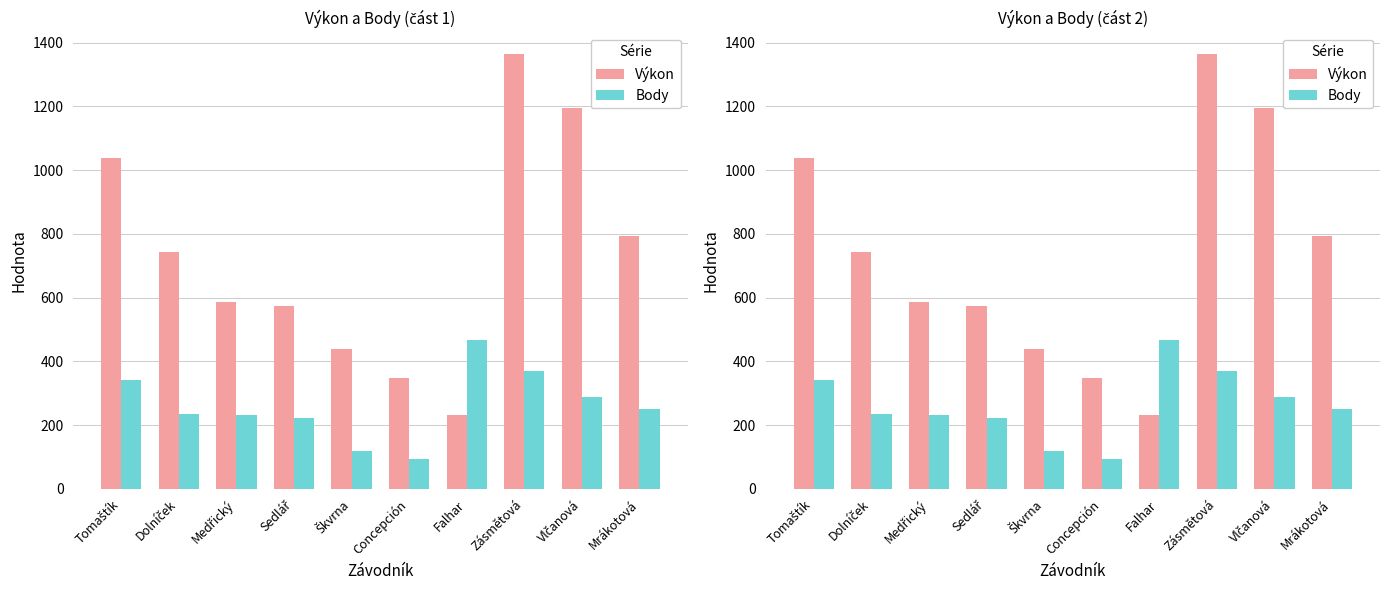

At which category is the sum across all series the highest?

Zásmětová